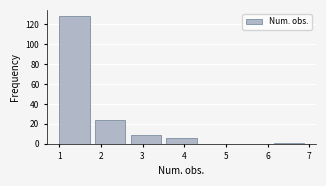

Reading left to right, list every bar in this chart as the range it spans on the x-axis followed by its height. Neither the bar edges nor the heights are printed on the chart, so give them approximately, as read against the axes.

1.0 to 1.9: 128
1.9 to 2.7: 24
2.7 to 3.6: 10
3.6 to 4.4: 6
4.4 to 5.3: 0
5.3 to 6.1: 0
6.1 to 7.0: under 2